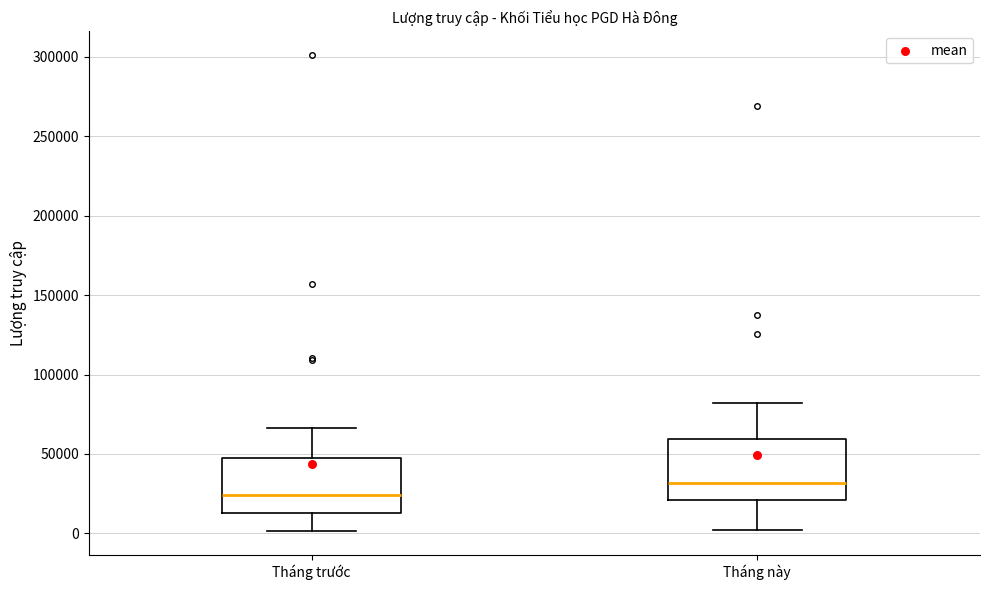

Reading left to right, read every box against the y-axis: the position of its median line, the range the box covers, and the ends of its whiskers. The values are not printed on the chart, so give them approximately, as read against the axis.

Tháng trước: median 25000, box 15000 to 45000, whiskers 0 to 65000
Tháng này: median 30000, box 20000 to 60000, whiskers 0 to 80000